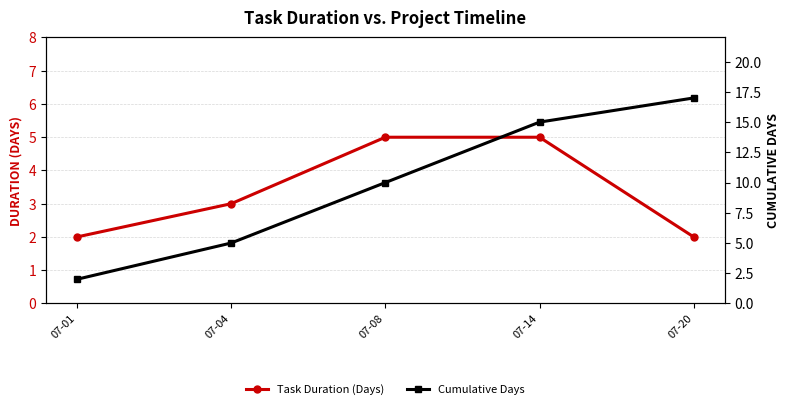

True or false: Task Duration (Days) and Cumulative Days intersect in this chart.

False